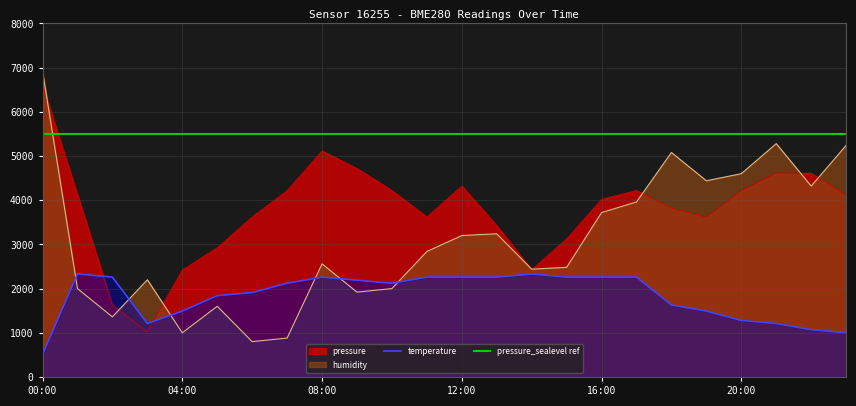

True or false: humidity has more than 2 interior local peaks.

True